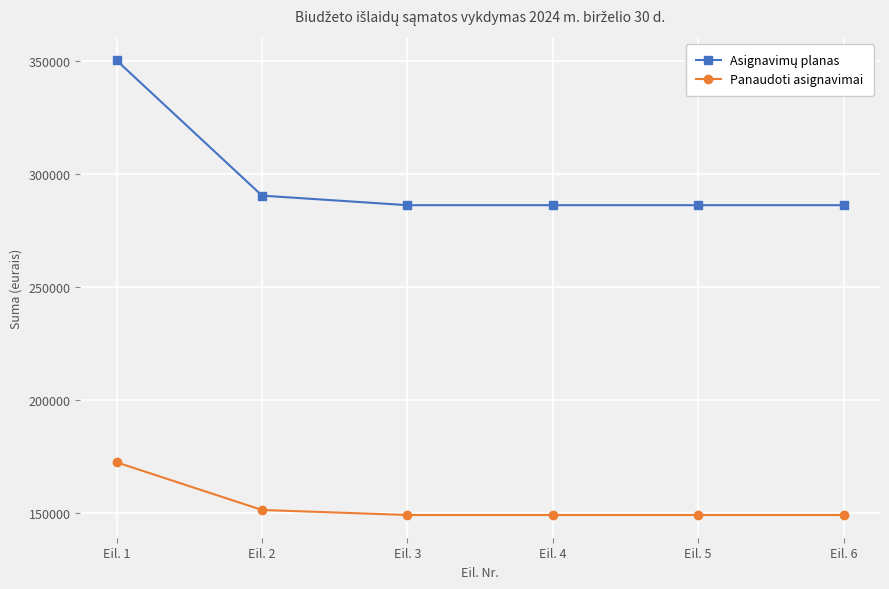

What is the greatest value displayed?

350083.0